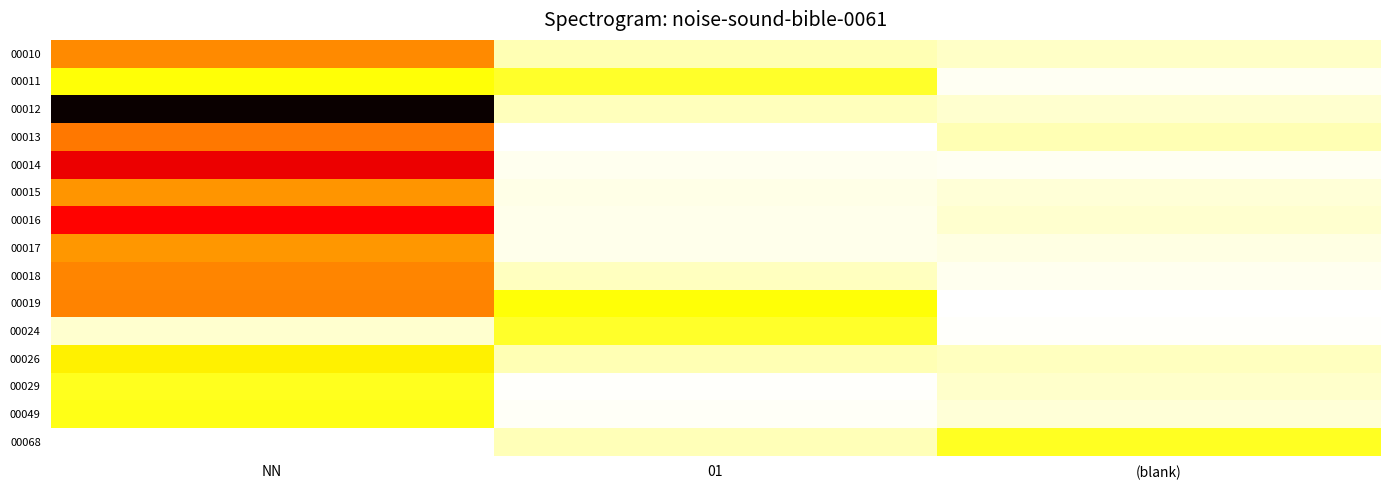

Reading left to right, extract all data points from this chart.

00010: NN=2.1	01=0.4	(blank)=0.3
00011: NN=1.2	01=1.1	(blank)=0.1
00012: NN=5.0	01=0.3	(blank)=0.2
00013: NN=2.3	01=0.0	(blank)=0.4
00014: NN=3.3	01=0.1	(blank)=0.1
00015: NN=2.1	01=0.1	(blank)=0.2
00016: NN=3.2	01=0.1	(blank)=0.2
00017: NN=2.1	01=0.1	(blank)=0.1
00018: NN=2.2	01=0.3	(blank)=0.1
00019: NN=2.2	01=1.2	(blank)=0.0
00024: NN=0.2	01=1.1	(blank)=0.0
00026: NN=1.4	01=0.4	(blank)=0.3
00029: NN=1.1	01=0.0	(blank)=0.3
00049: NN=1.2	01=0.0	(blank)=0.2
00068: NN=0.0	01=0.4	(blank)=1.1